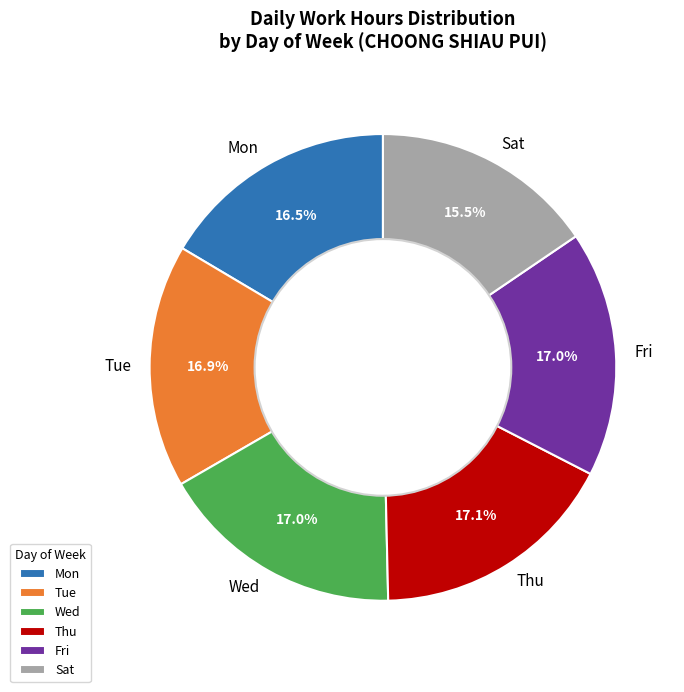

How much of the chart is everything except Wed?

83.0%